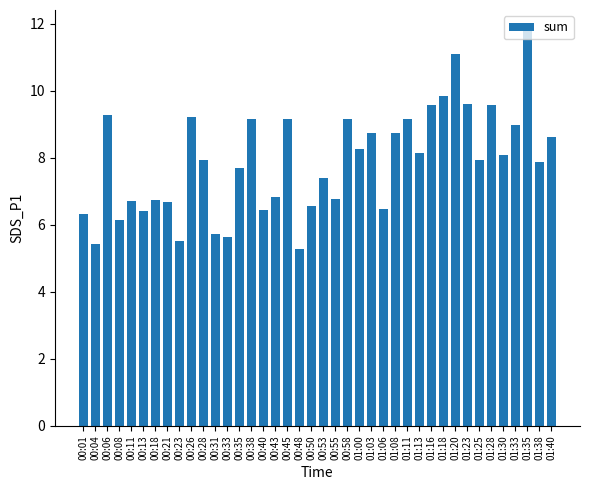

What is the approximate value at 00:38?

9.2